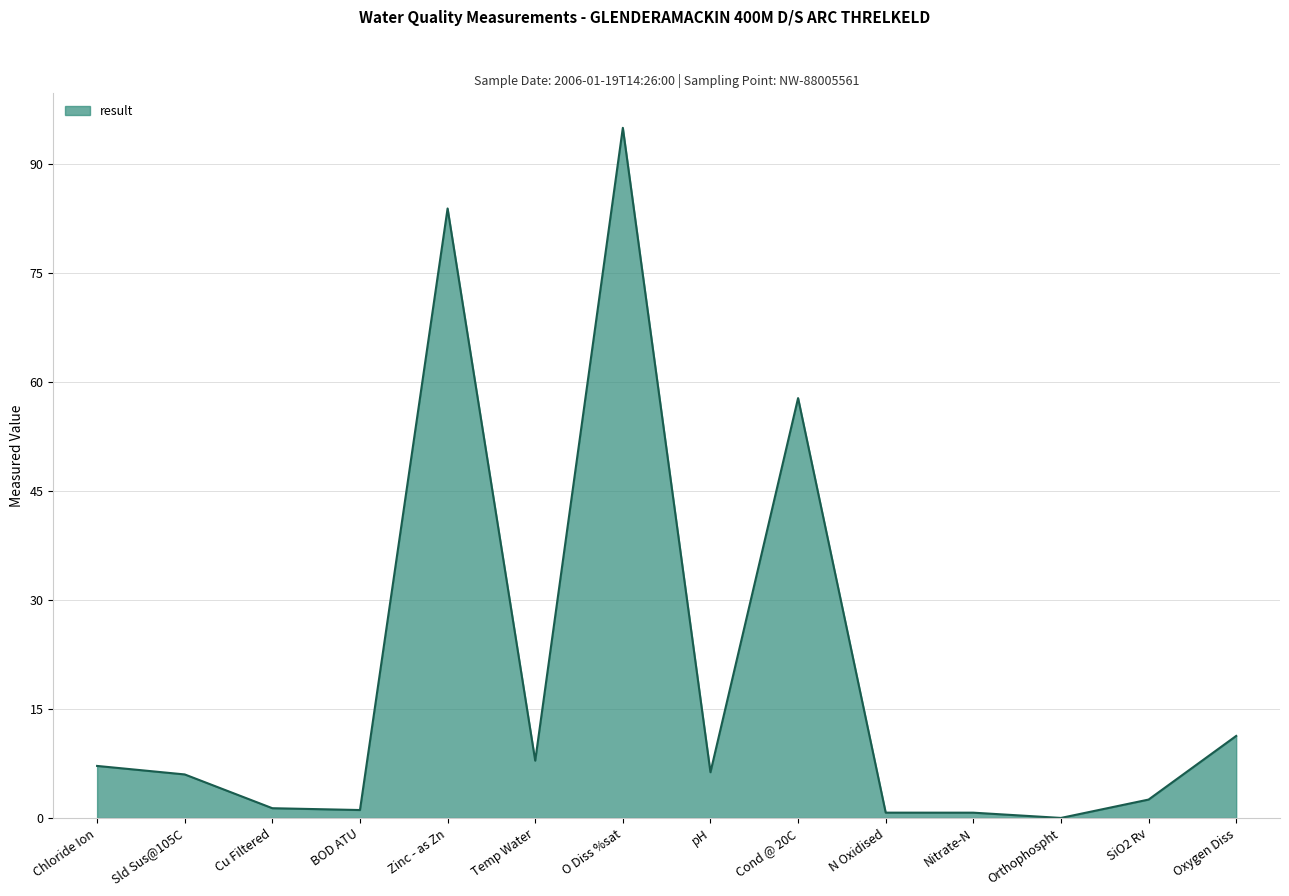

Where is the data nearest to the value 47?

Cond @ 20C